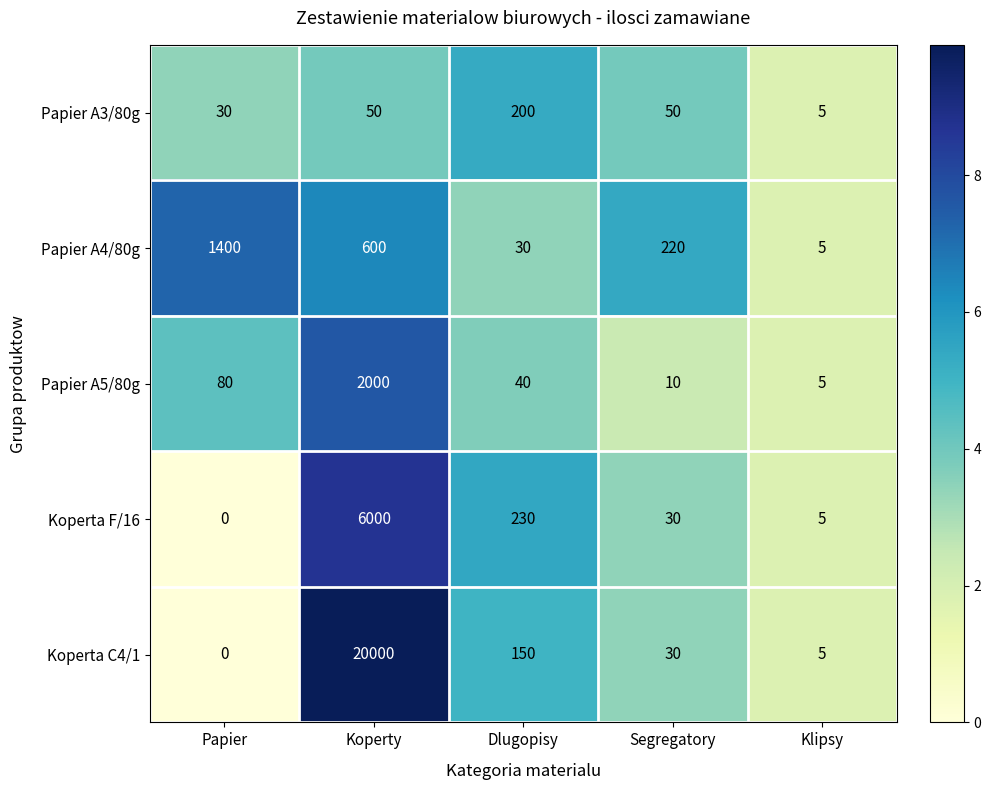

True or false: Koperta C4/1 has a value of 53 at Segregatory.

False